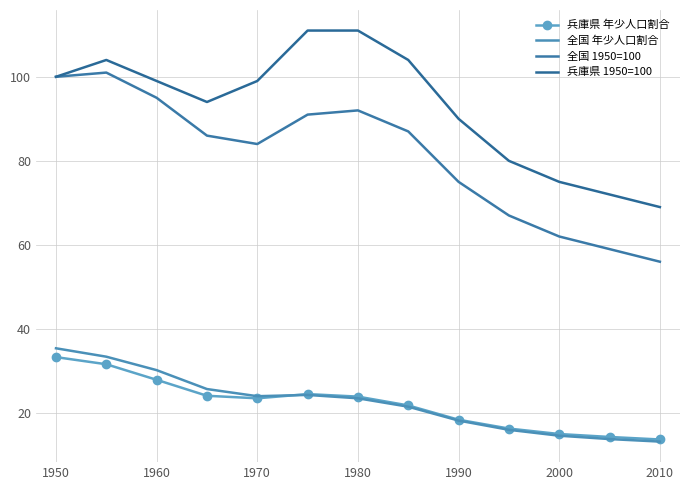

How many values in the 全国 1950=100 series are below 86?

6